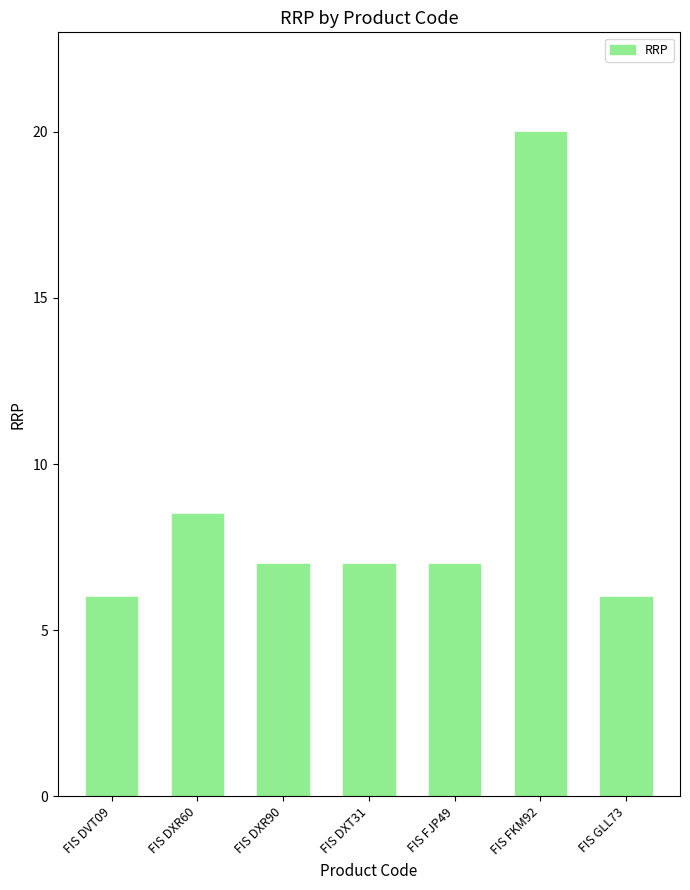

What is the minimum value shown in the chart?

6.0